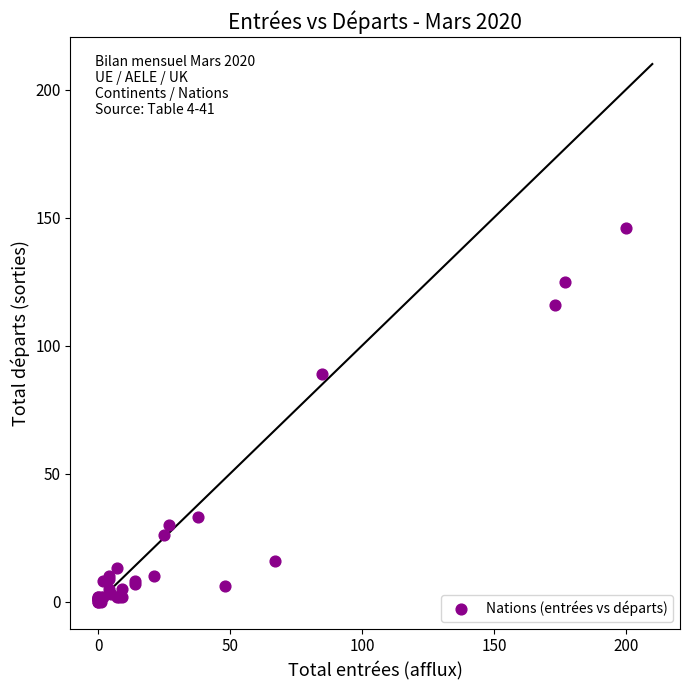

What Y value in the scatter plot is closest to 73?

89